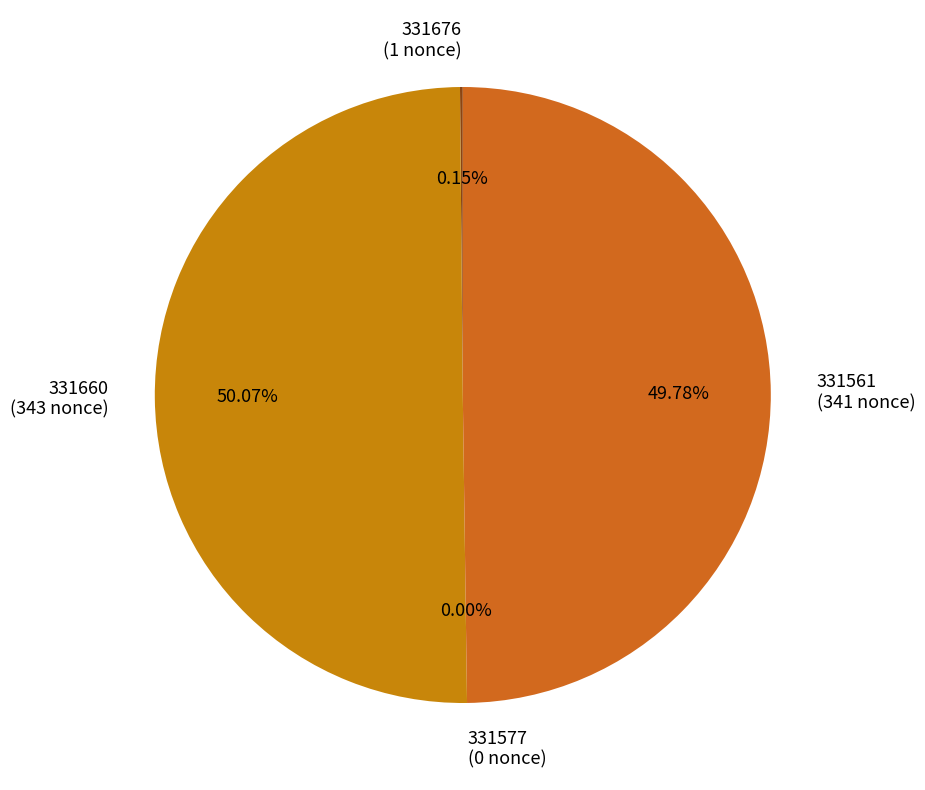

What is the change in value from 331660 to 331577?

-343